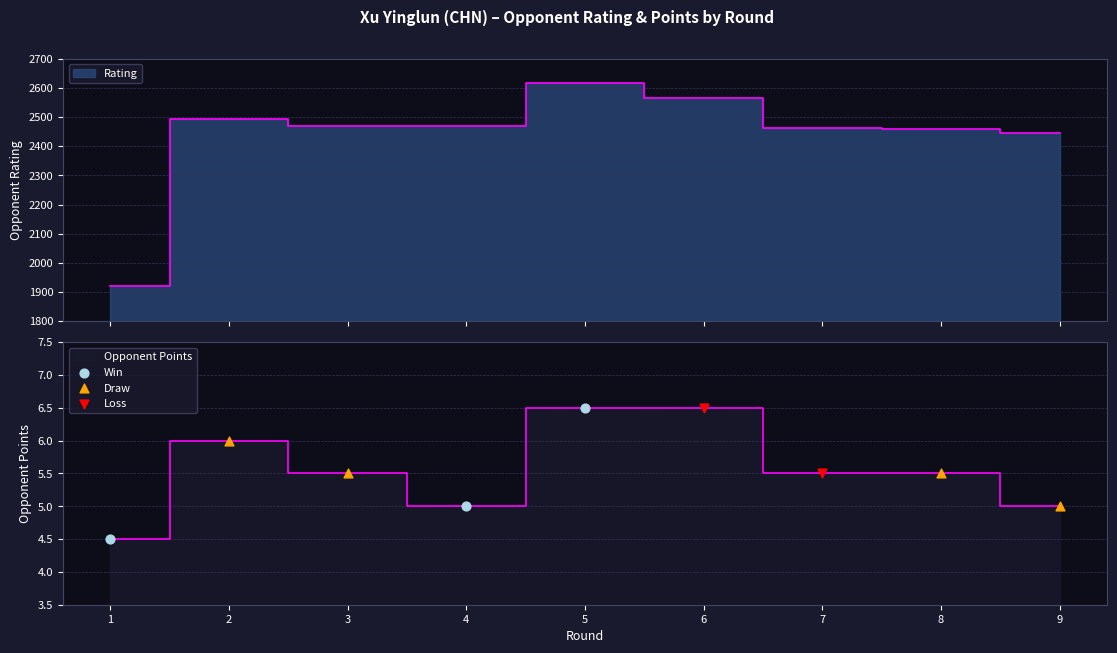

Which series contains the lowest Y value?

Points